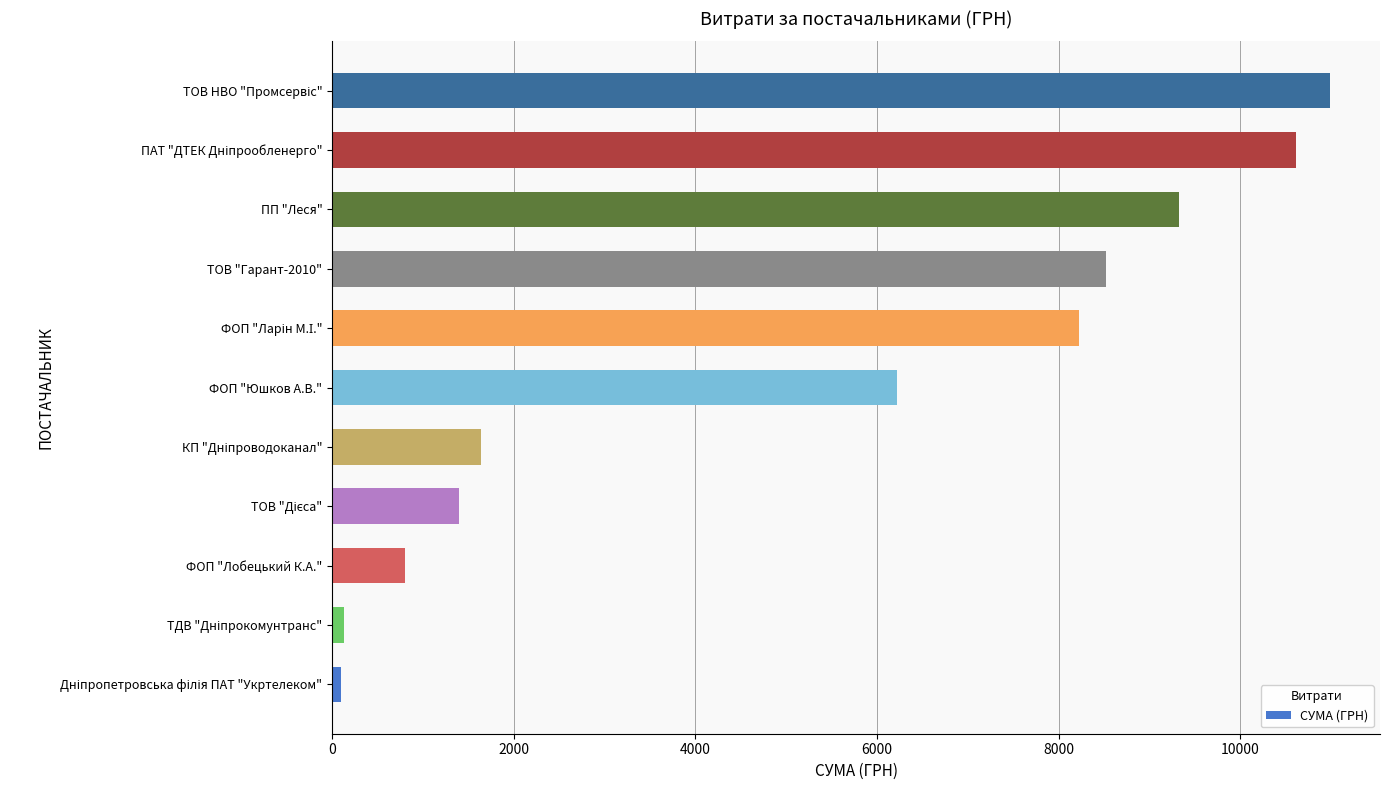

What is the average value?

5270.0